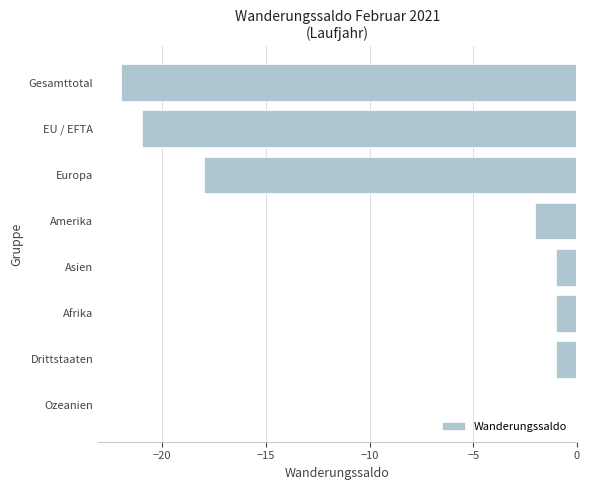

Read the value at Europa.

-18